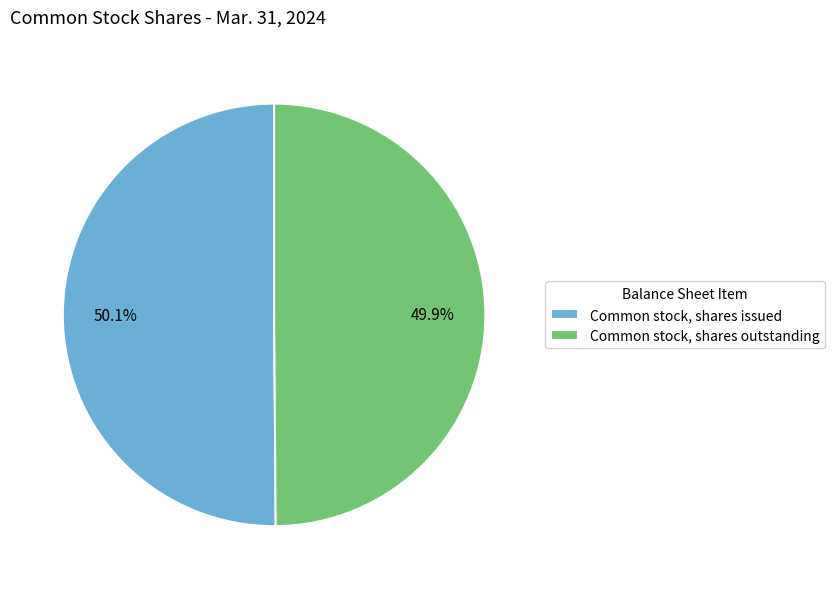

What is the total percentage of Common stock, shares issued and Common stock, shares outstanding?

100.0%